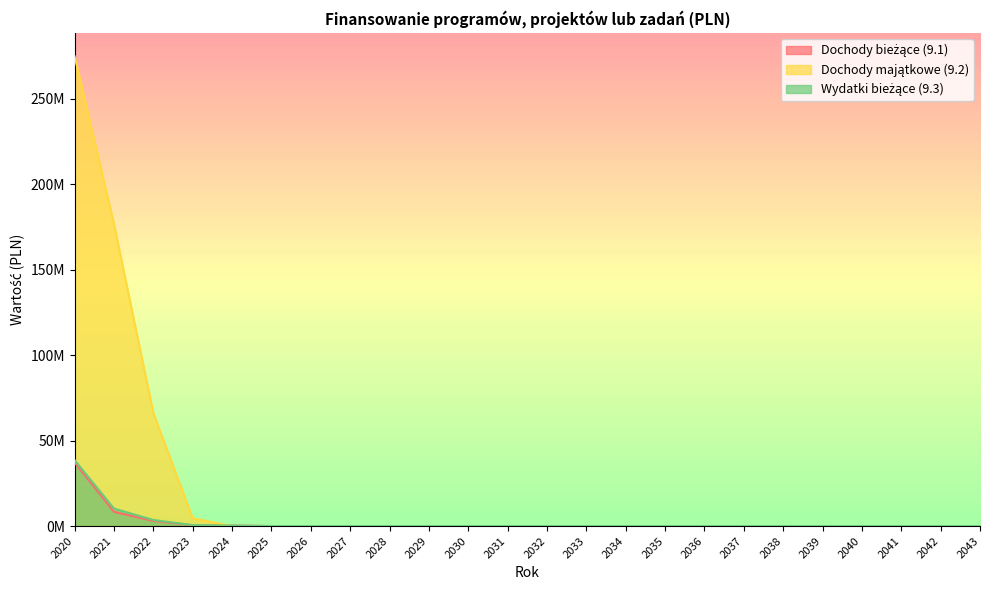

What are all the series names shown in the legend?

Dochody bieżące (9.1), Dochody majątkowe (9.2), Wydatki bieżące (9.3)